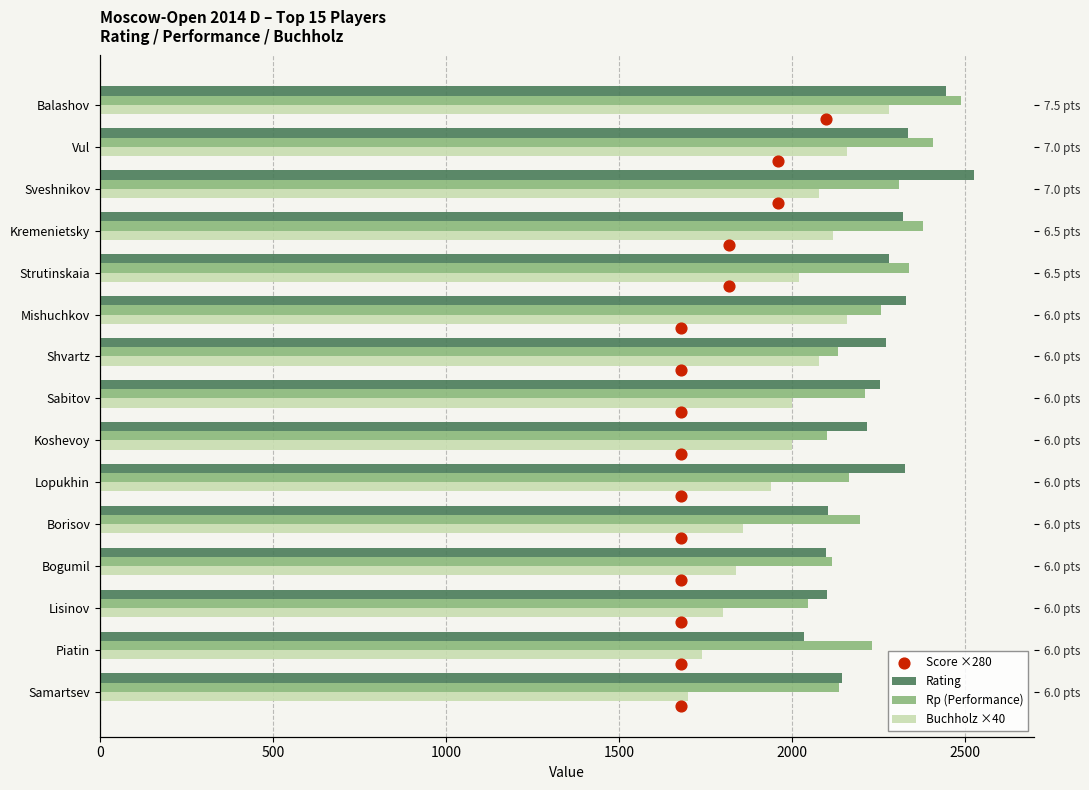

Which series has the largest Y range (max minus min)?

Buchholz ×40